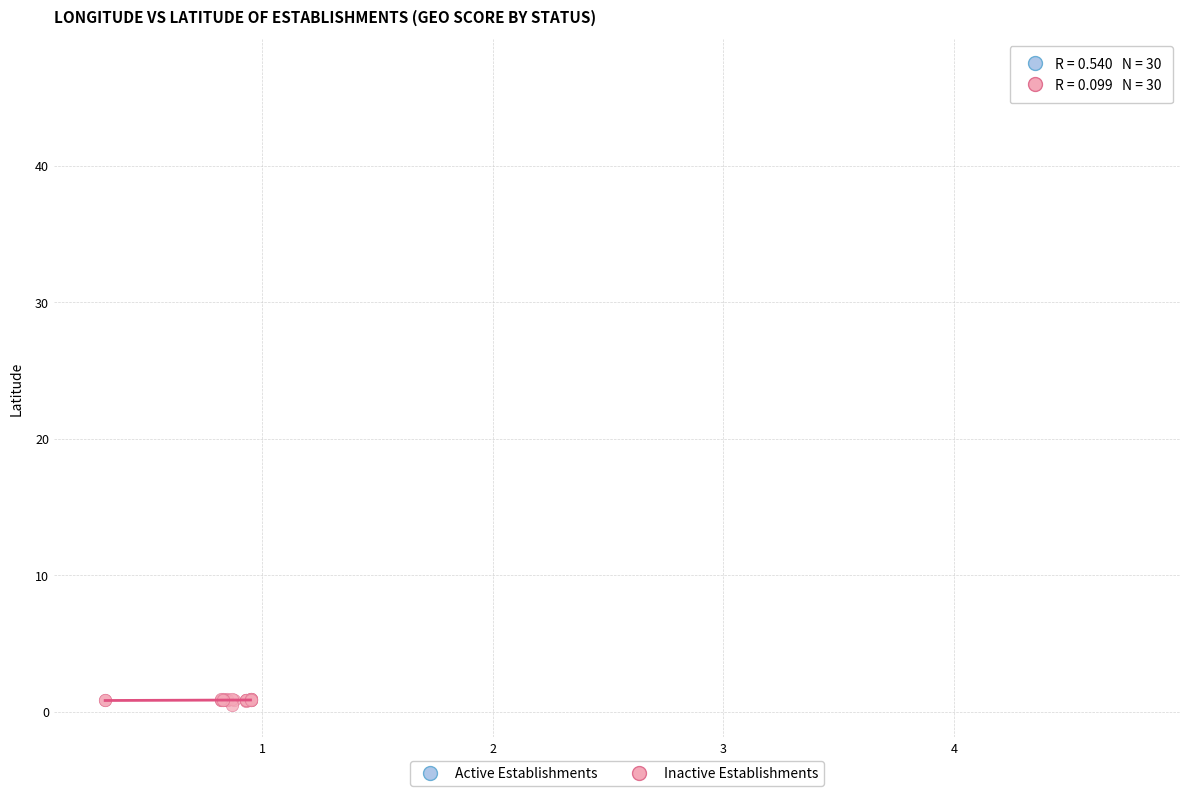

Which series reaches the maximum Y coordinate?

Active Establishments